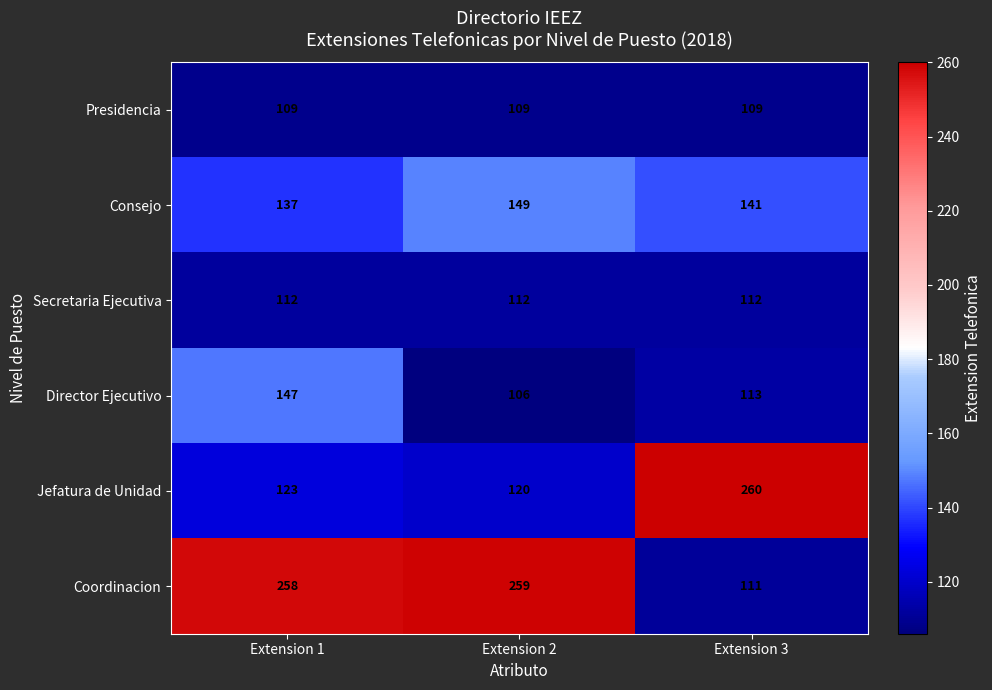

Rank the series at Extension 1 from highest to lowest value.

Coordinacion, Director Ejecutivo, Consejo, Jefatura de Unidad, Secretaria Ejecutiva, Presidencia